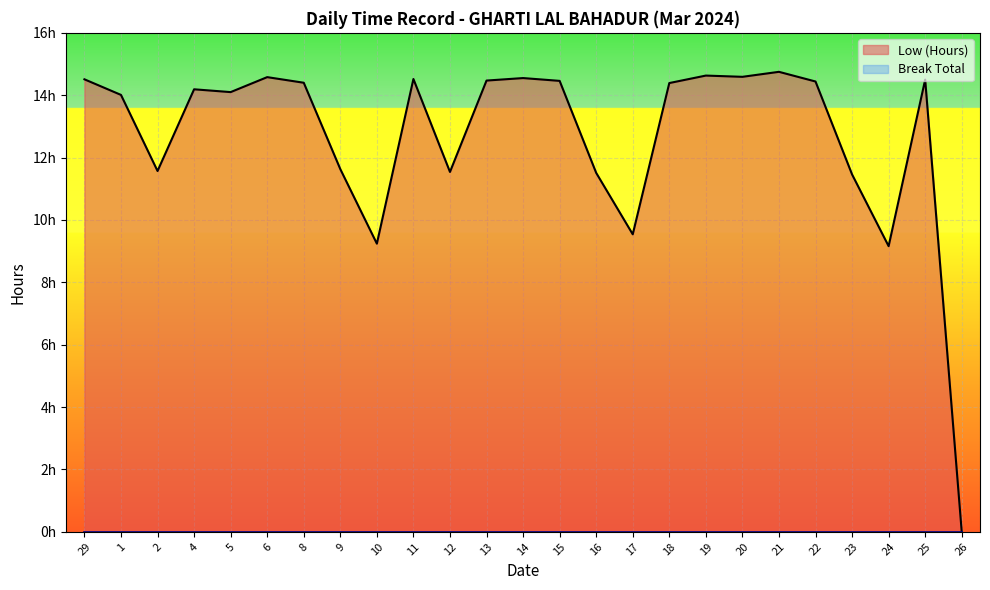

The value at 4 is 14.2. True or false?

True